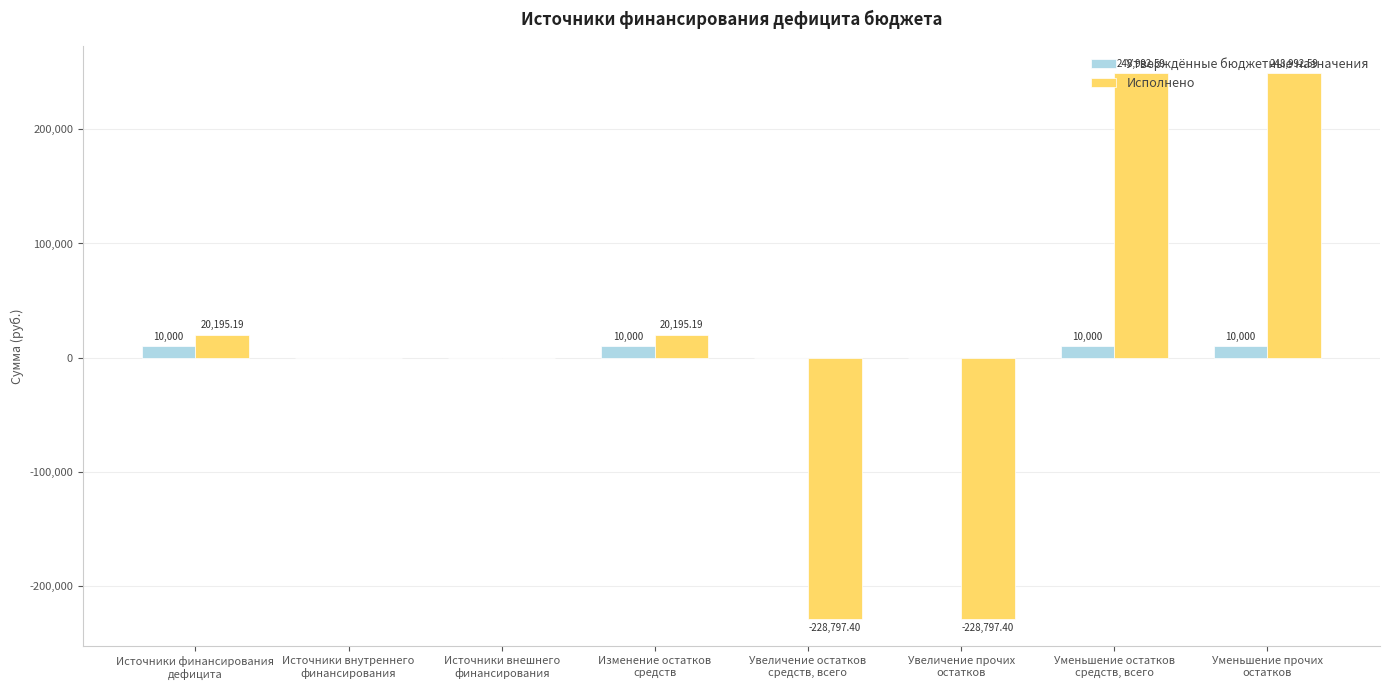

The Утверждённые бюджетные назначения series shows 0.0 at Источники внутреннего
финансирования. True or false?

True